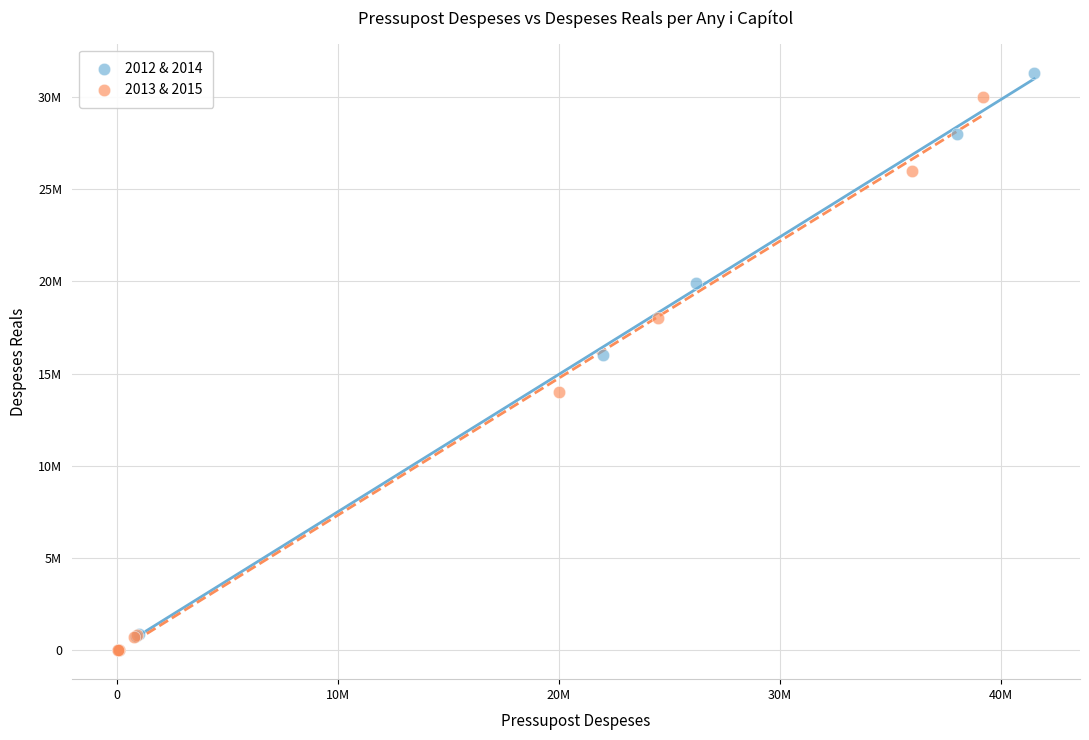

Which series has the widest spread of Y values?

2012 & 2014